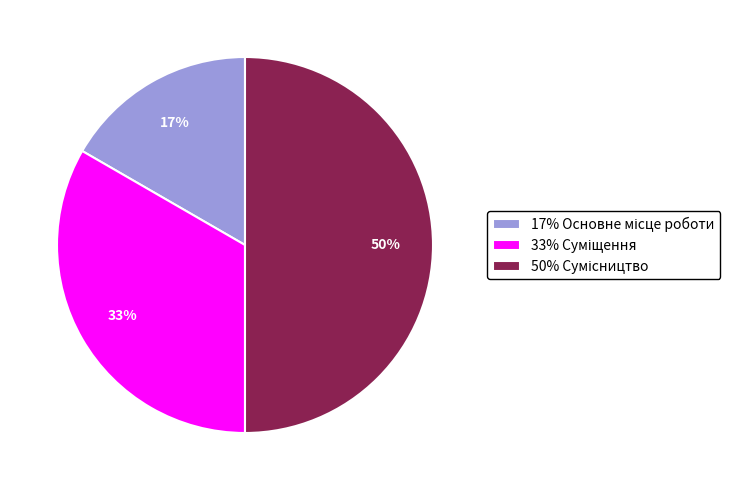

To the nearest percent, what is the average slice percentage?

33%